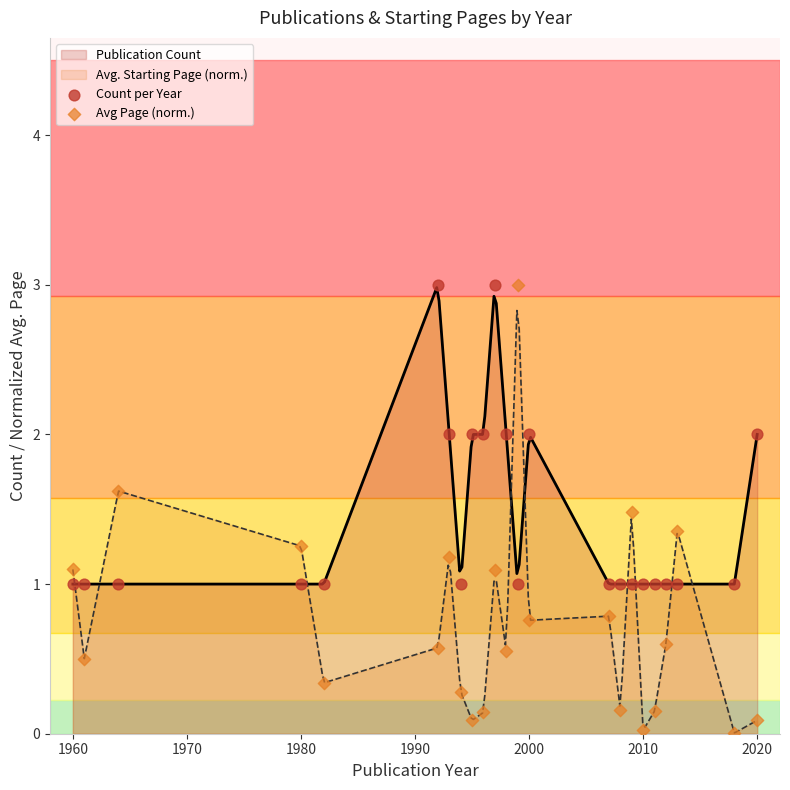

What is the highest value of the Avg. Starting Page (norm.) series?

2.8